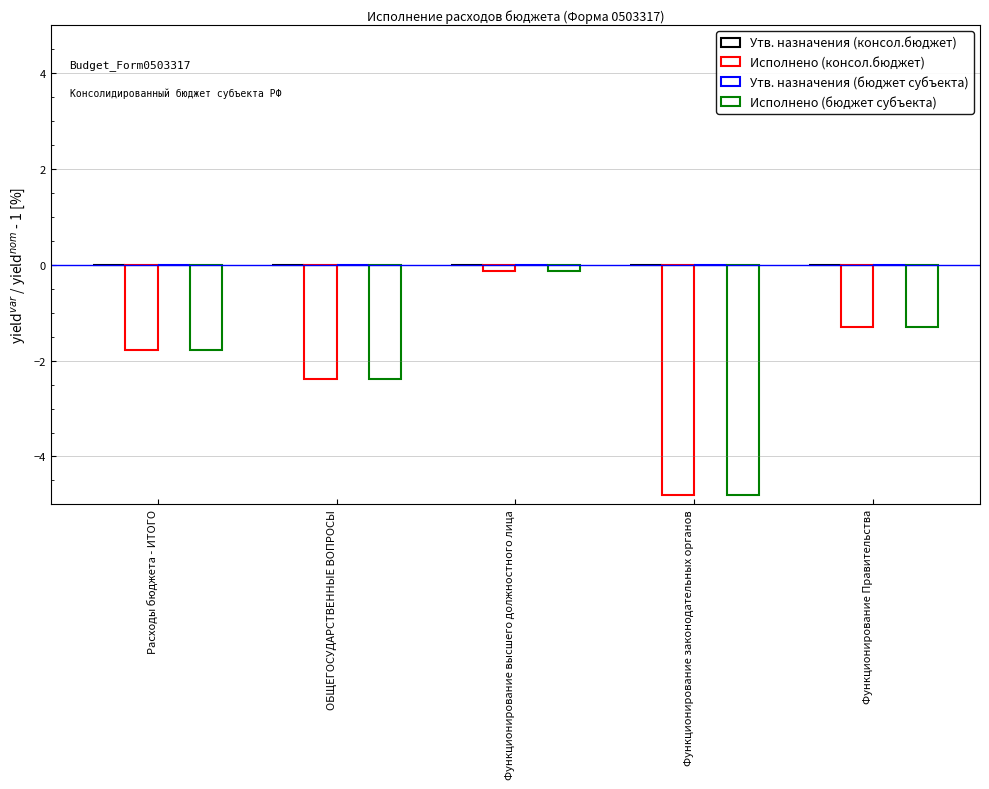

Between Расходы бюджета - ИТОГО and Функционирование Правительства, which series saw the biggest shift?

Исполнено (консол.бюджет)